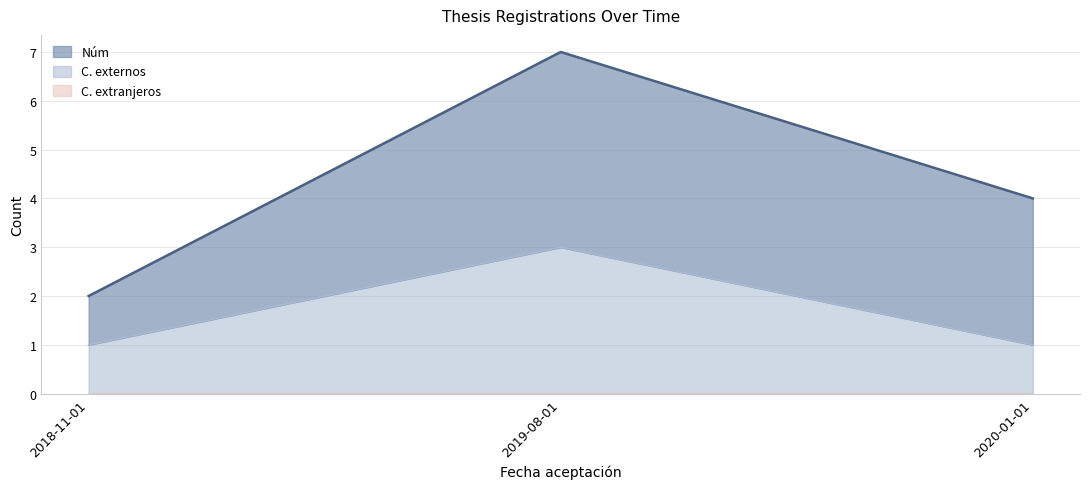

What is the label of the 1st point from the right?

2020-01-01